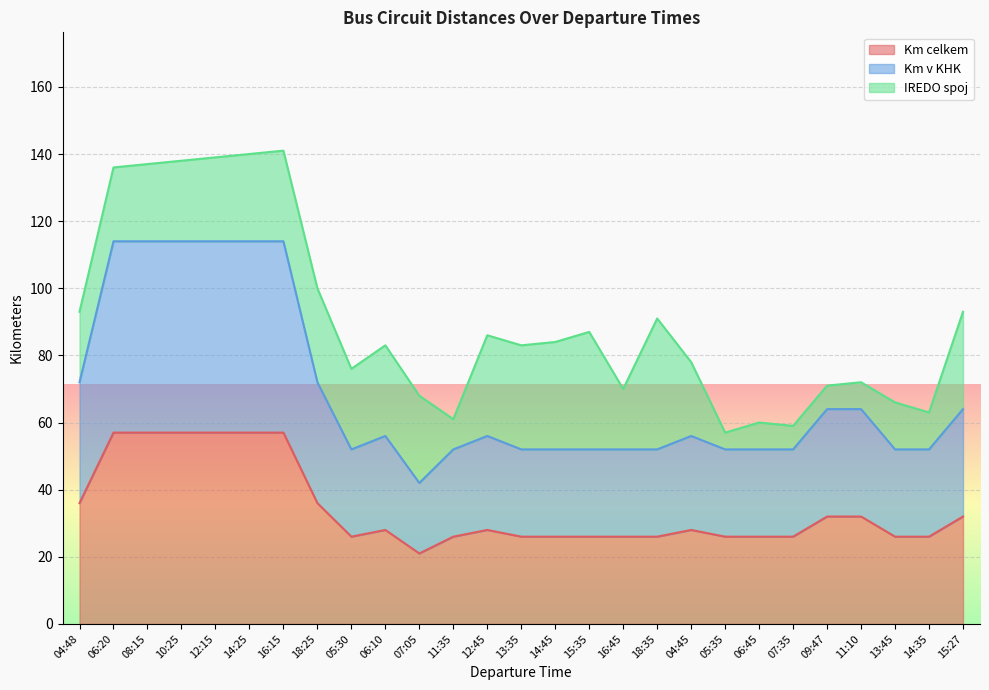

Is the value of Km celkem at 14:25 greater than the value of Km v KHK at 05:35?

Yes